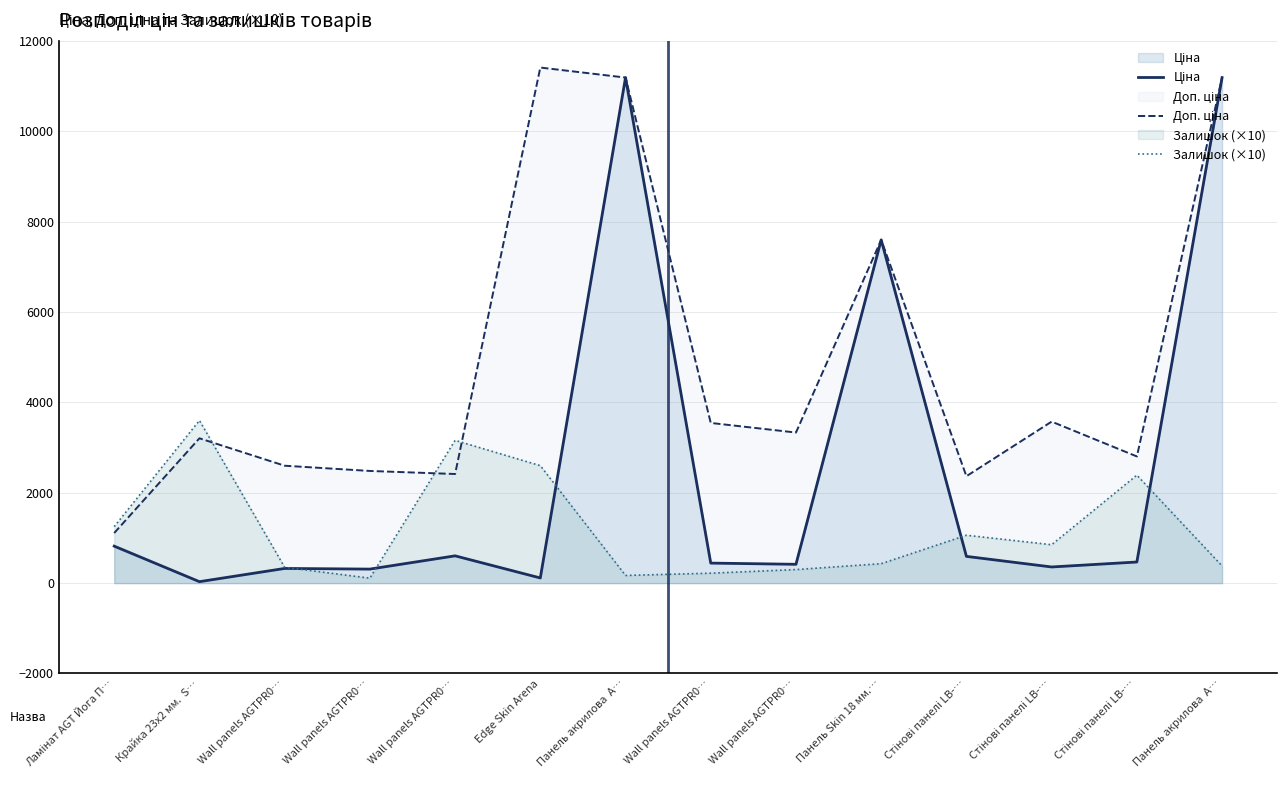

Reading right to left, list all the values displayed in this chart.

Ціна: Панель акрилова  A…=11188.2	Стінові панелі LB-…=467.3	Стінові панелі LB-…=357.4	Стінові панелі LB-…=591.6	Панель Skin 18 мм.…=7596.5	Wall panels AGTPR0…=416.6	Wall panels AGTPR0…=443.1	Панель акрилова  A…=11188.2	Edge Skin Arena=114.1	Wall panels AGTPR0…=603.7	Wall panels AGTPR0…=310.3	Wall panels AGTPR0…=324.8	Крайка 23x2 мм.  S…=32.0	Ламінат AGT Йога П…=818.5
Доп. ціна: Панель акрилова  A…=11188.2	Стінові панелі LB-…=2803.6	Стінові панелі LB-…=3573.9	Стінові панелі LB-…=2366.5	Панель Skin 18 мм.…=7596.5	Wall panels AGTPR0…=3332.5	Wall panels AGTPR0…=3545.0	Панель акрилова  A…=11188.2	Edge Skin Arena=11410.0	Wall panels AGTPR0…=2414.8	Wall panels AGTPR0…=2482.4	Wall panels AGTPR0…=2598.3	Крайка 23x2 мм.  S…=3205.0	Ламінат AGT Йога П…=1109.2
Залишок (×10): Панель акрилова  A…=380.0	Стінові панелі LB-…=2390.0	Стінові панелі LB-…=850.0	Стінові панелі LB-…=1060.0	Панель Skin 18 мм.…=430.0	Wall panels AGTPR0…=300.0	Wall panels AGTPR0…=220.0	Панель акрилова  A…=170.0	Edge Skin Arena=2600.0	Wall panels AGTPR0…=3160.0	Wall panels AGTPR0…=110.0	Wall panels AGTPR0…=350.0	Крайка 23x2 мм.  S…=3600.0	Ламінат AGT Йога П…=1250.0